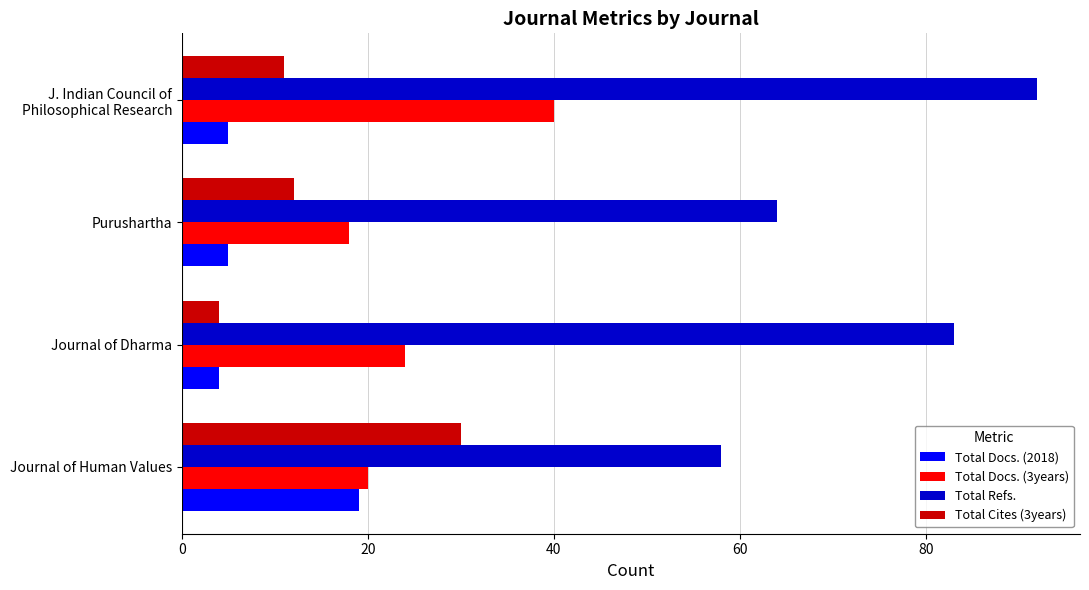

The Total Refs. series shows 13 at Journal of Human Values. True or false?

False